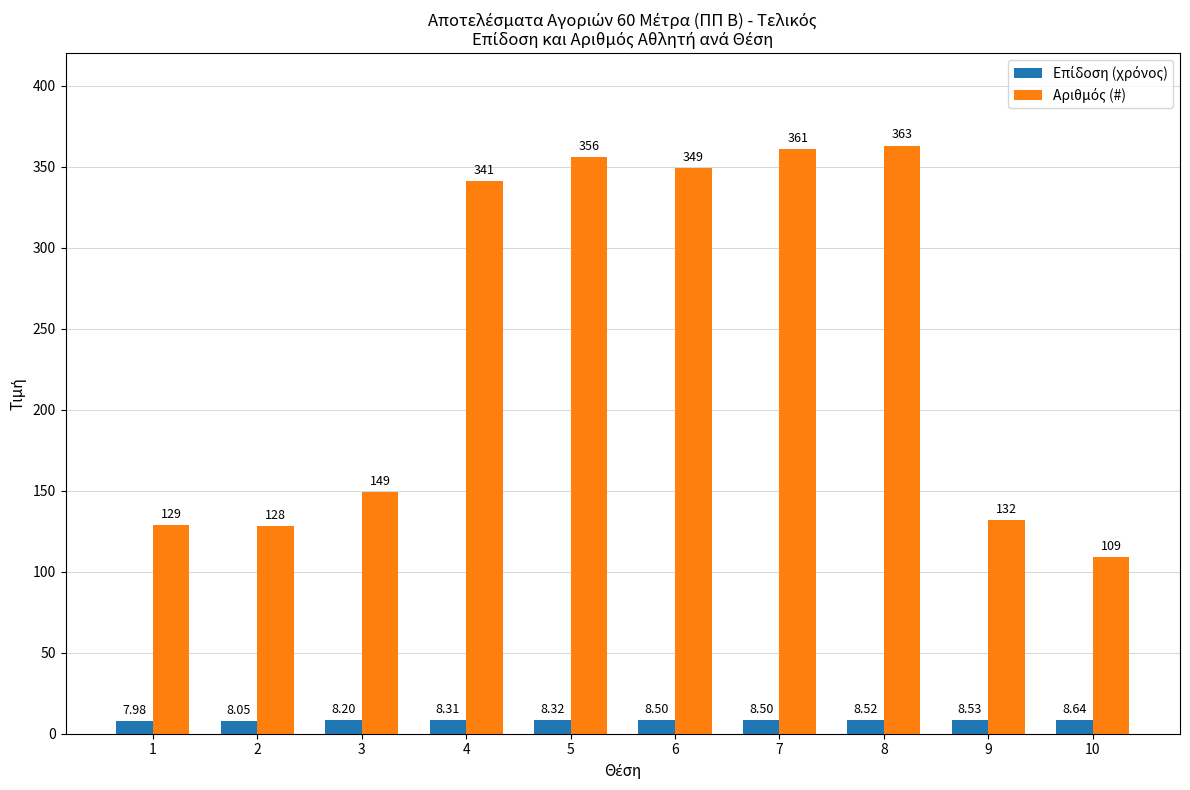

At which category is the sum across all series the highest?

8